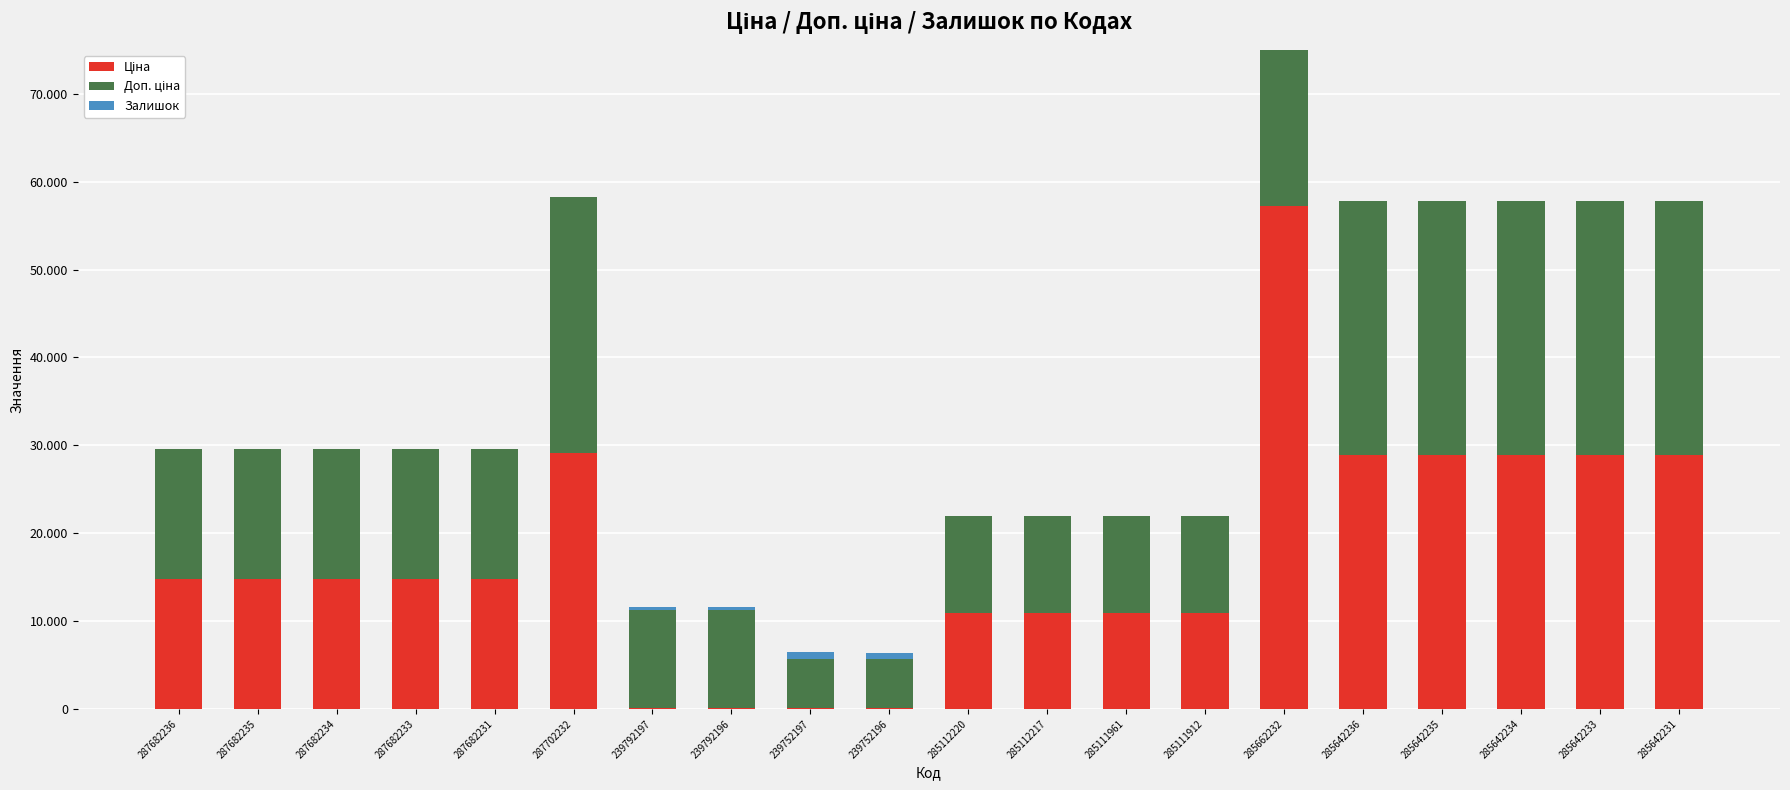

What is the label of the 2nd bar from the right?

285642233